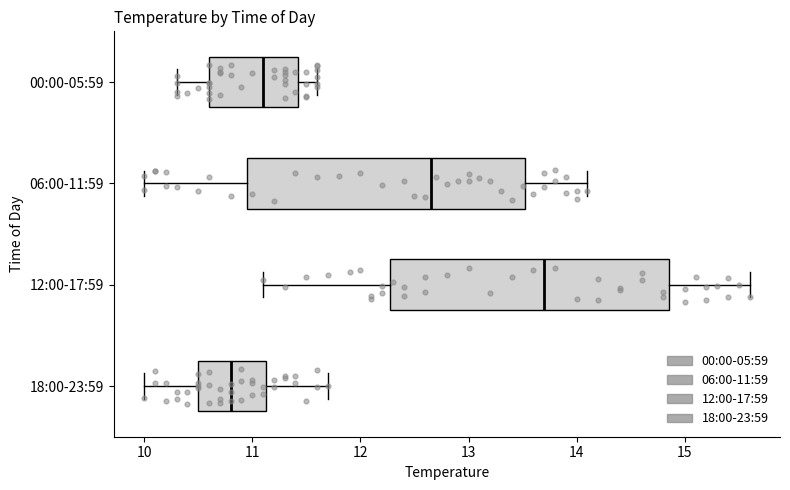

Which box's median line is the furthest to the right?

12:00-17:59